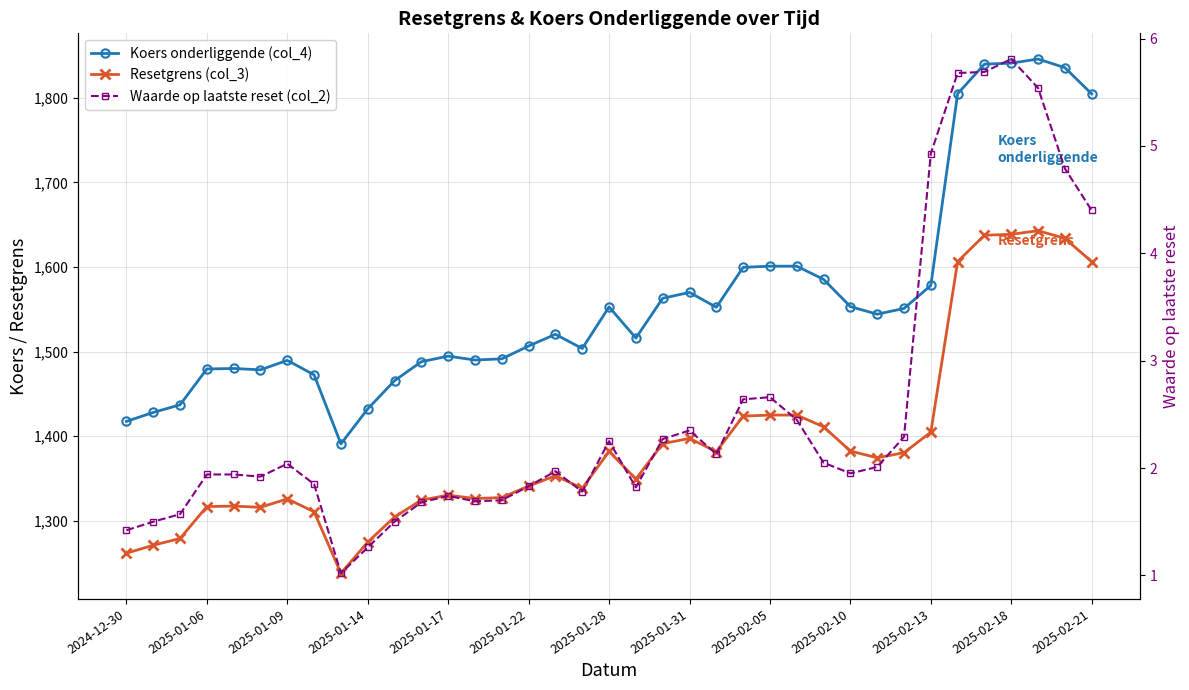

True or false: Koers onderliggende (col_4) and Resetgrens (col_3) cross at least once.

False